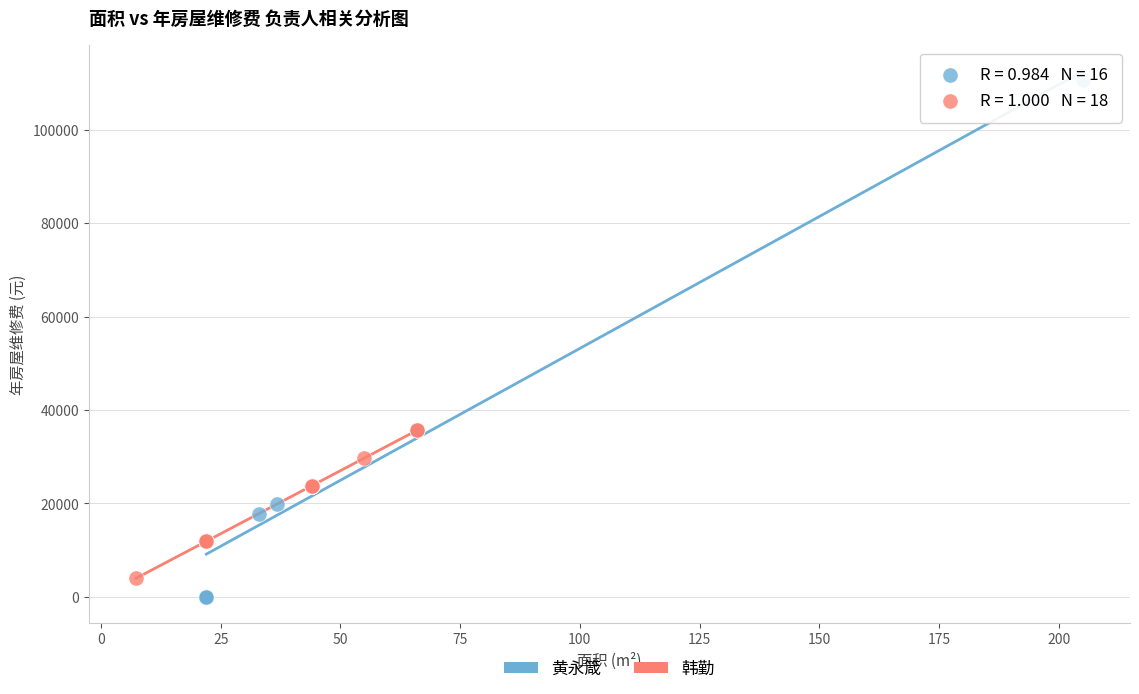

Which series reaches the maximum Y coordinate?

黄永箴